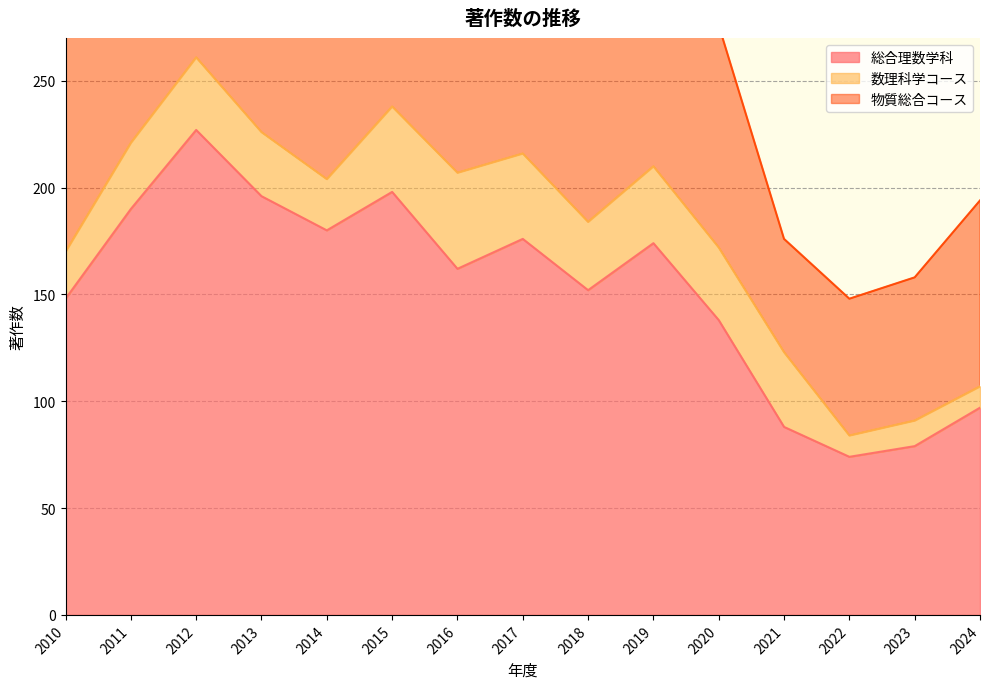

What is the value of the 総合理数学科 point at the 6th from the left?

198